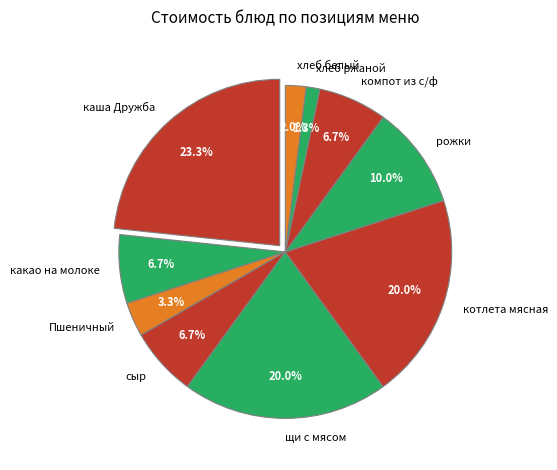

Do сыр and хлеб ржаной together represent more than half of the pie?

No